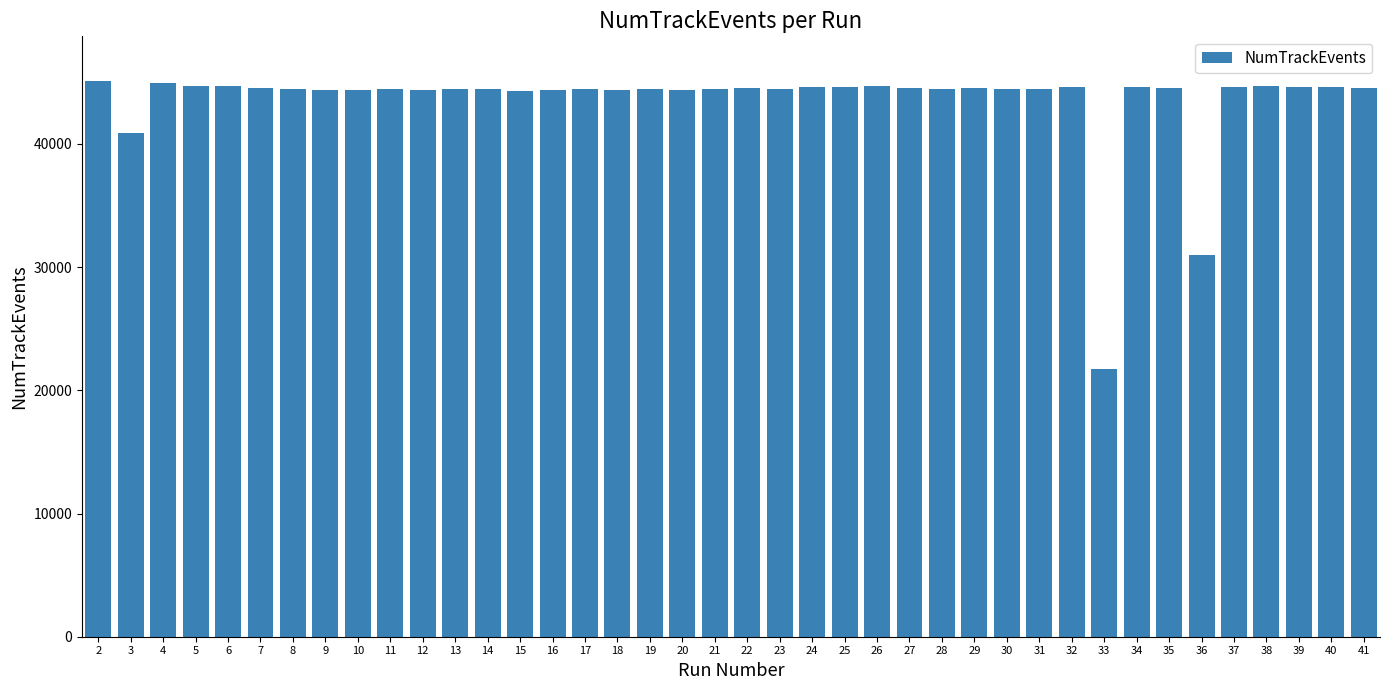

What is the sum of all values?

1741888